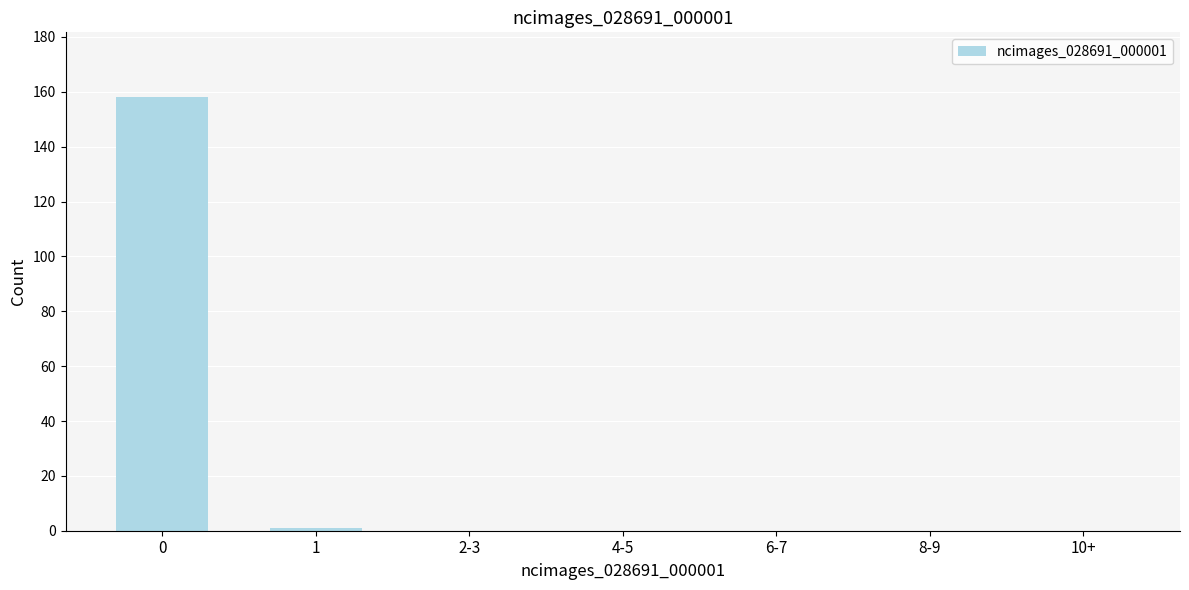

Reading left to right, list all the values displayed in this chart.

0=158	1=1	2-3=0	4-5=0	6-7=0	8-9=0	10+=0